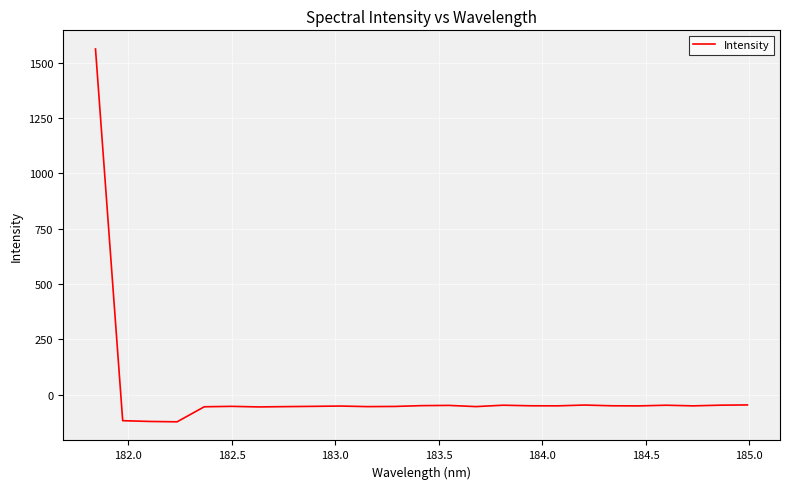

What is the smallest value displayed?

-123.2